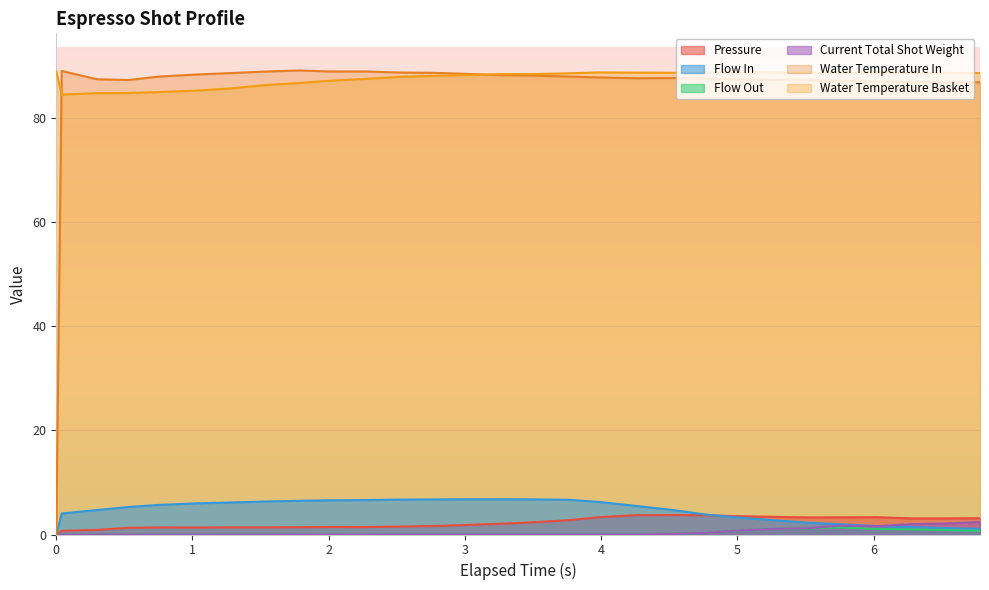

How many series are shown in this chart?

6